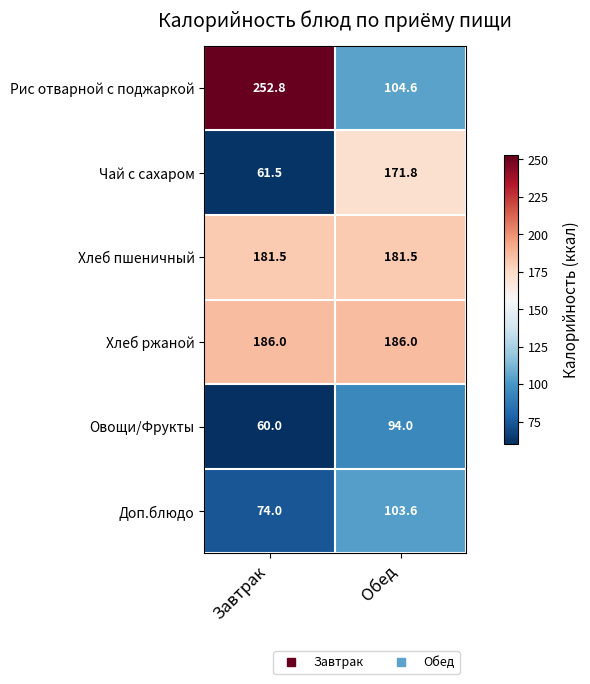

Between Завтрак and Обед, which series saw the biggest shift?

Рис отварной с поджаркой